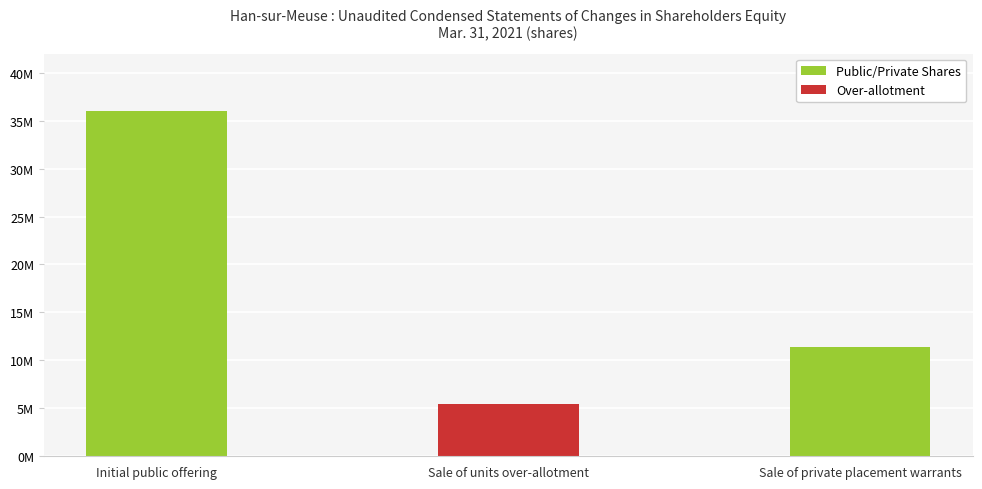

Does the chart contain any negative values?

No